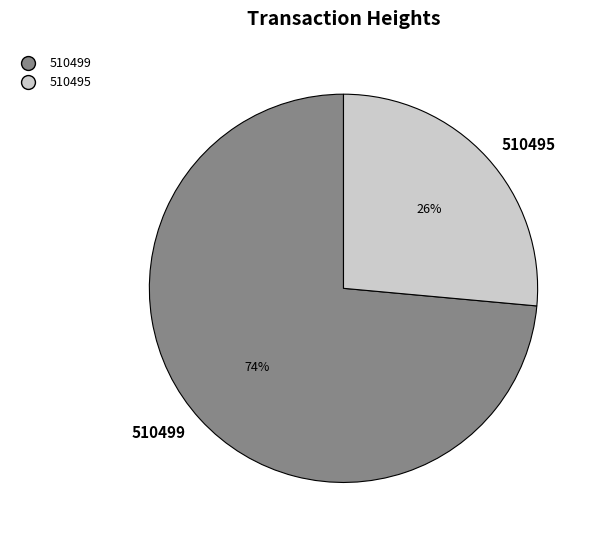

What is the ratio of the value at 510495 to the value at 510499?

0.4